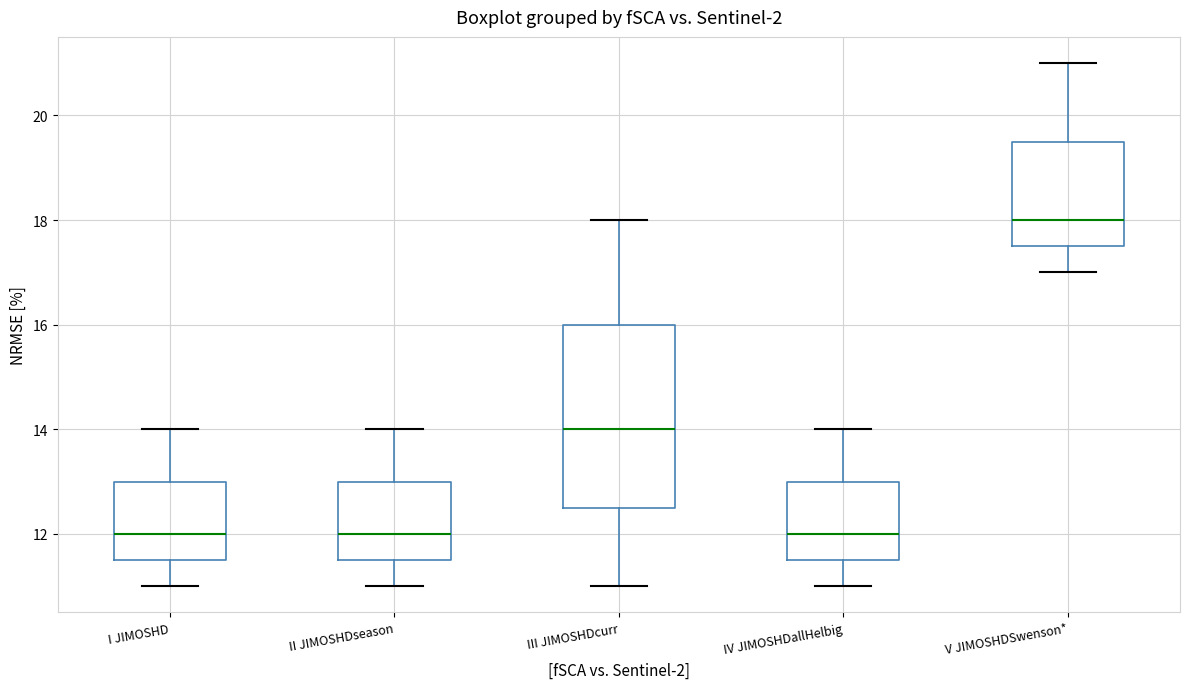

Reading left to right, transcribe this box plot: for each box, give where its median line is, the range the box spans, and where its two whiskers end, as read against the y-axis. The values are not printed on the chart, so give them approximately, as read against the axis.

I JIMOSHD: median 12.0, box 11.6 to 13.0, whiskers 11.0 to 14.0
II JIMOSHDseason: median 12.0, box 11.6 to 13.0, whiskers 11.0 to 14.0
III JIMOSHDcurr: median 14.0, box 12.6 to 16.0, whiskers 11.0 to 18.0
IV JIMOSHDallHelbig: median 12.0, box 11.6 to 13.0, whiskers 11.0 to 14.0
V JIMOSHDSwenson*: median 18.0, box 17.6 to 19.6, whiskers 17.0 to 21.0